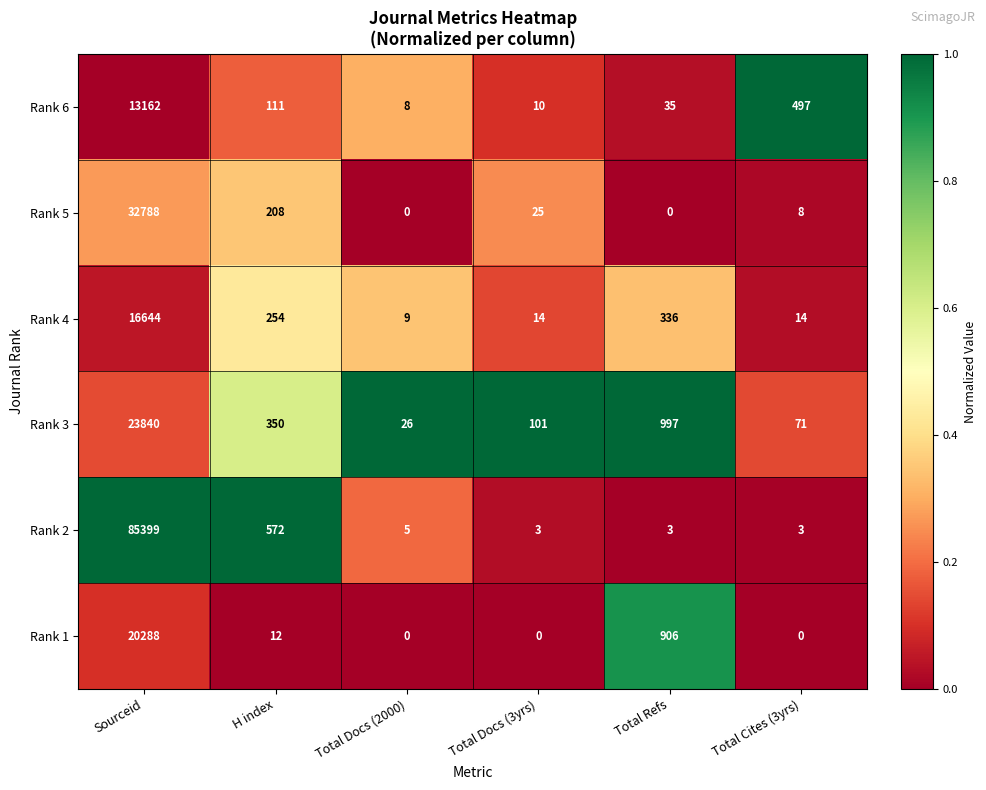

What is the difference between the highest and lowest values at Total Docs (2000)?

26